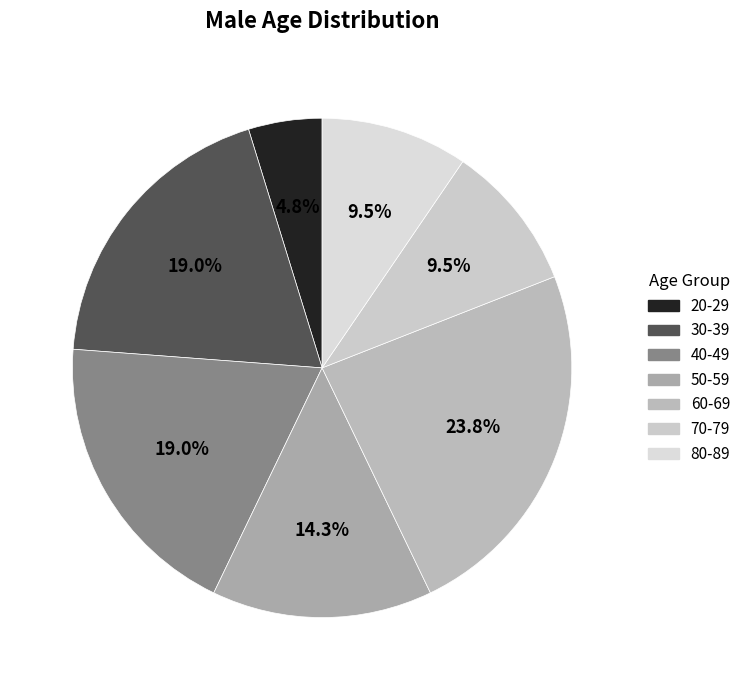

Does 70-79 represent more than half of the total?

No